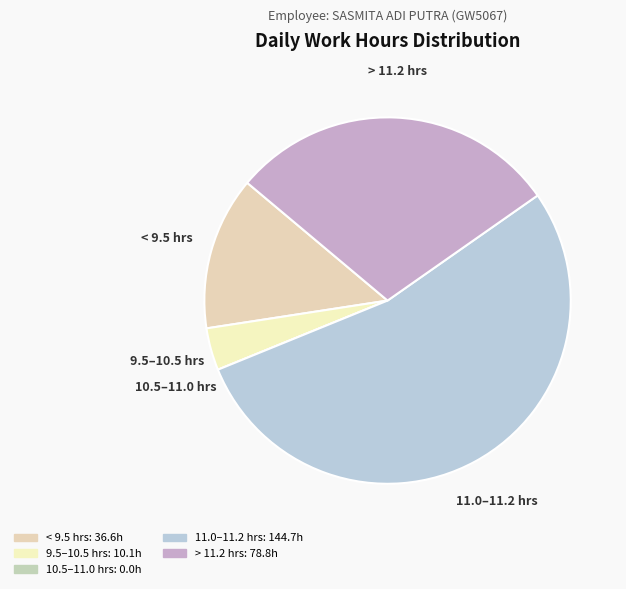

Is it true that < 9.5 hrs is 4% of the pie?

False